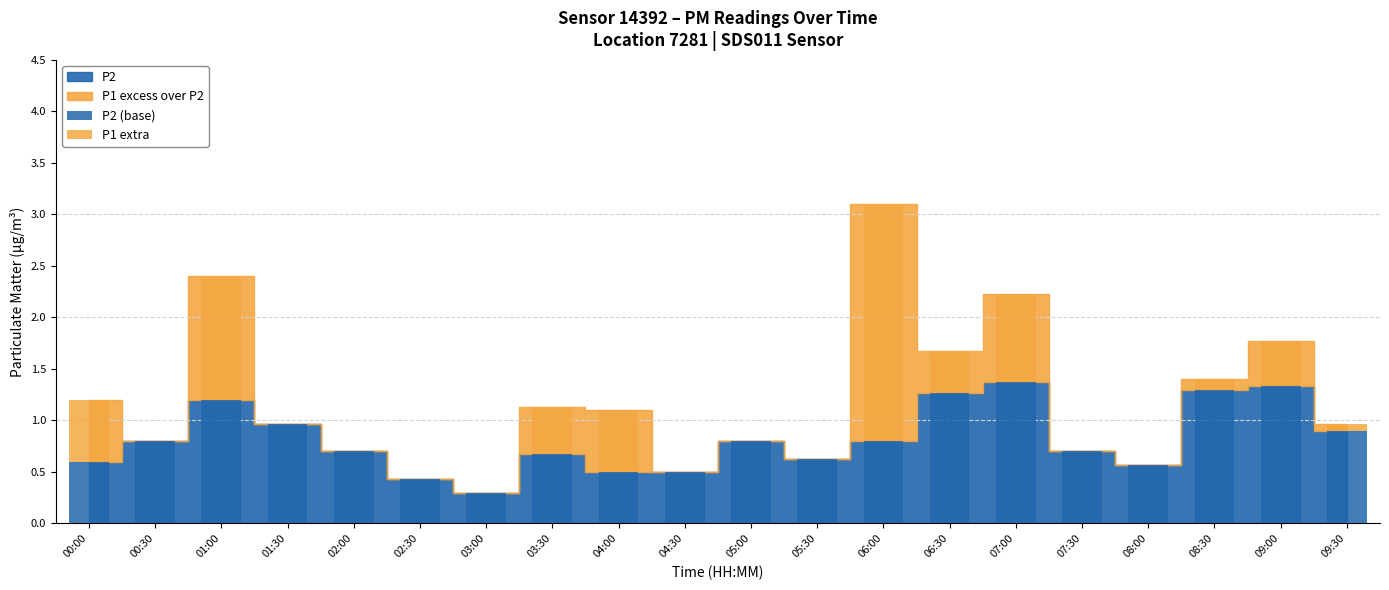

At which category is the sum across all series the highest?

06:00